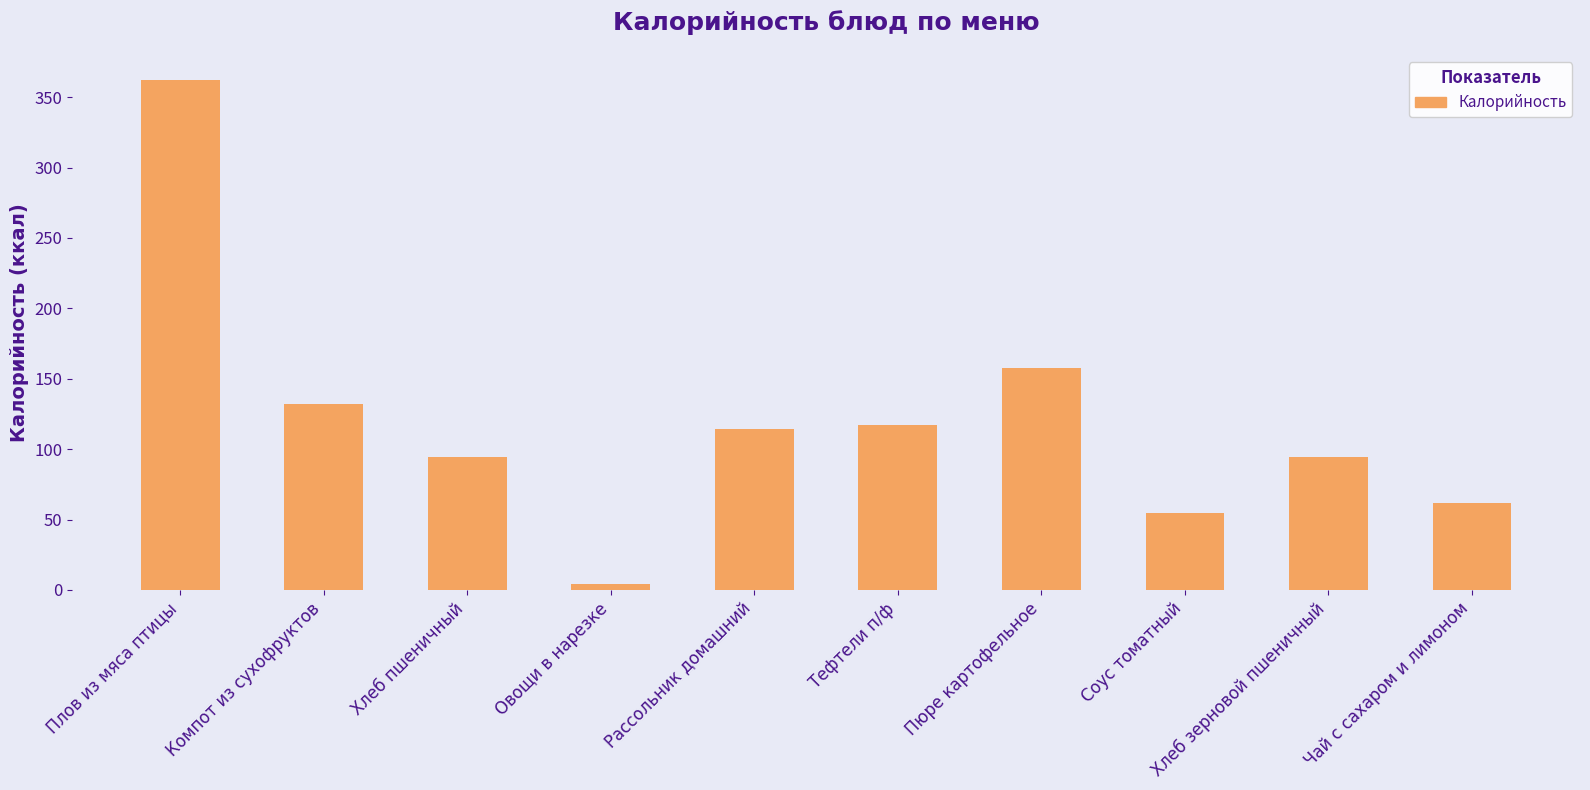

True or false: the data shows 62.0 at Чай с сахаром и лимоном.

True